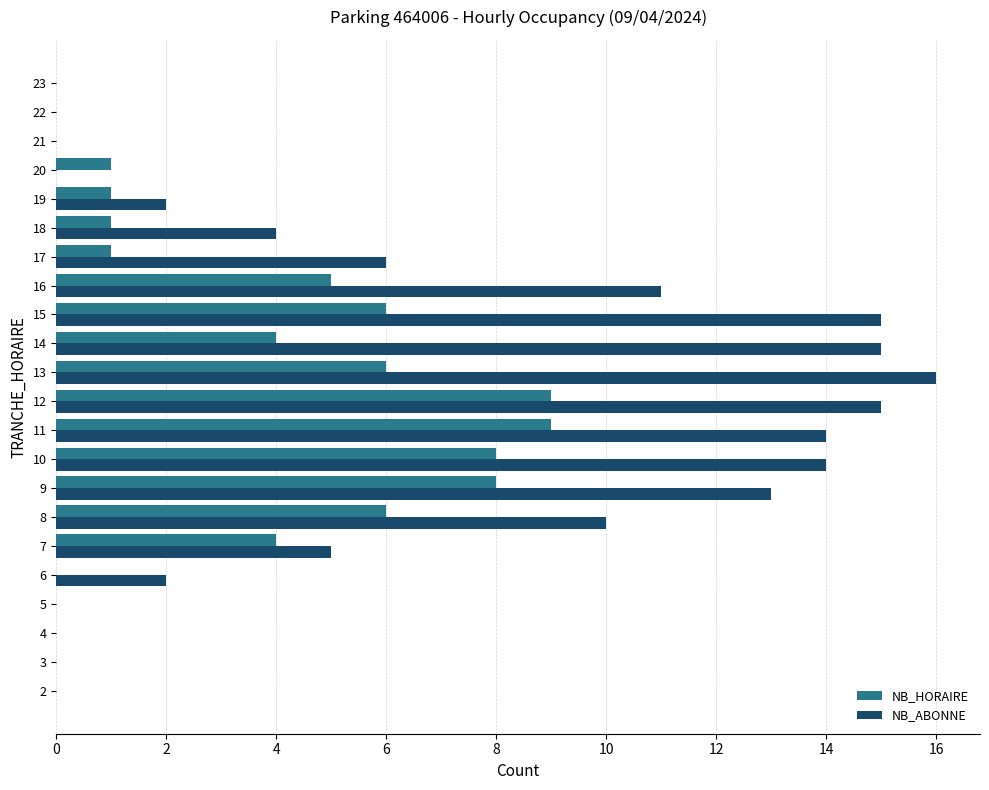

At which category does the chart reach its peak across all series?

13